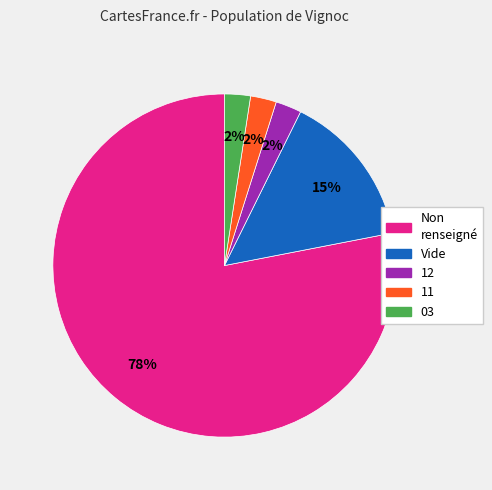

How many slices are in this pie chart?

5